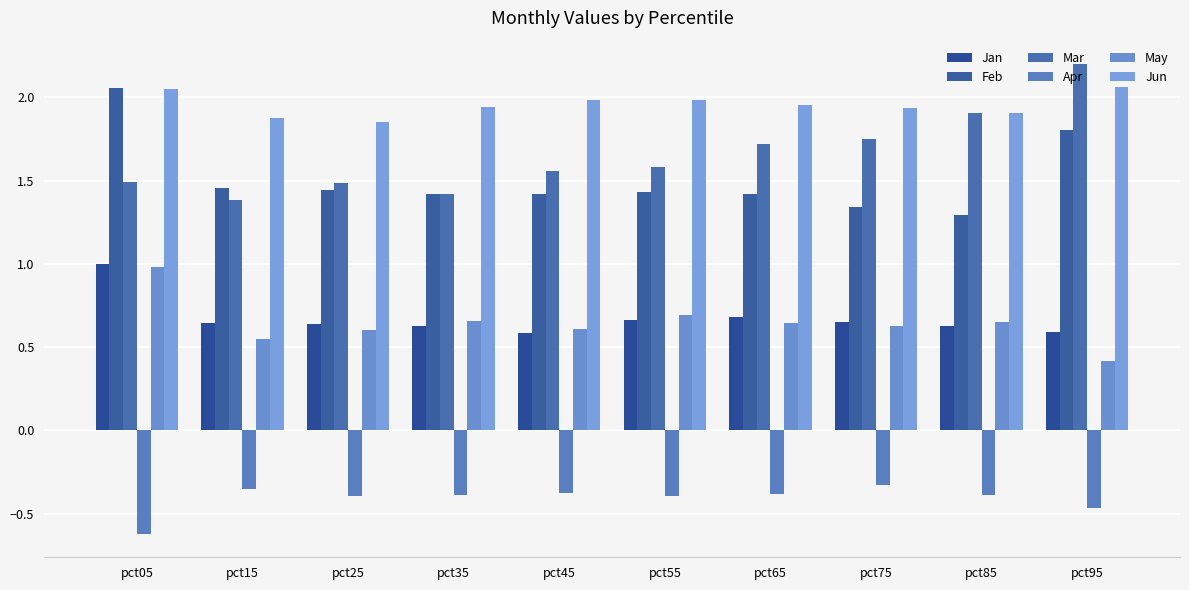

Reading left to right, transcribe all the data shown in this chart.

Jan: pct05=1.0	pct15=0.6	pct25=0.6	pct35=0.6	pct45=0.6	pct55=0.7	pct65=0.7	pct75=0.7	pct85=0.6	pct95=0.6
Feb: pct05=2.1	pct15=1.5	pct25=1.4	pct35=1.4	pct45=1.4	pct55=1.4	pct65=1.4	pct75=1.3	pct85=1.3	pct95=1.8
Mar: pct05=1.5	pct15=1.4	pct25=1.5	pct35=1.4	pct45=1.6	pct55=1.6	pct65=1.7	pct75=1.8	pct85=1.9	pct95=2.2
Apr: pct05=-0.6	pct15=-0.4	pct25=-0.4	pct35=-0.4	pct45=-0.4	pct55=-0.4	pct65=-0.4	pct75=-0.3	pct85=-0.4	pct95=-0.5
May: pct05=1.0	pct15=0.5	pct25=0.6	pct35=0.7	pct45=0.6	pct55=0.7	pct65=0.6	pct75=0.6	pct85=0.7	pct95=0.4
Jun: pct05=2.0	pct15=1.9	pct25=1.9	pct35=1.9	pct45=2.0	pct55=2.0	pct65=2.0	pct75=1.9	pct85=1.9	pct95=2.1